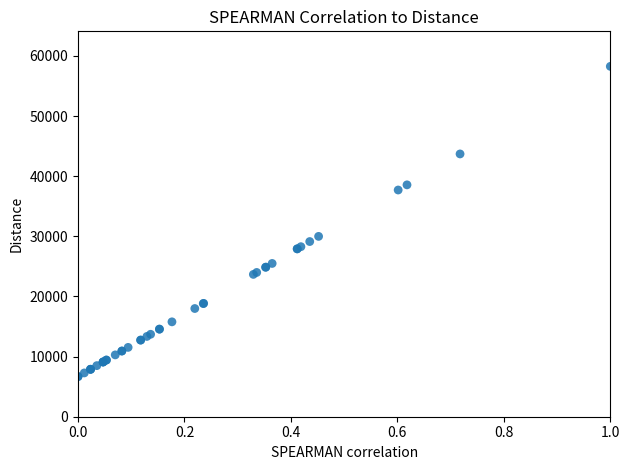

What Y value in the scatter plot is closest to 32474?

29995